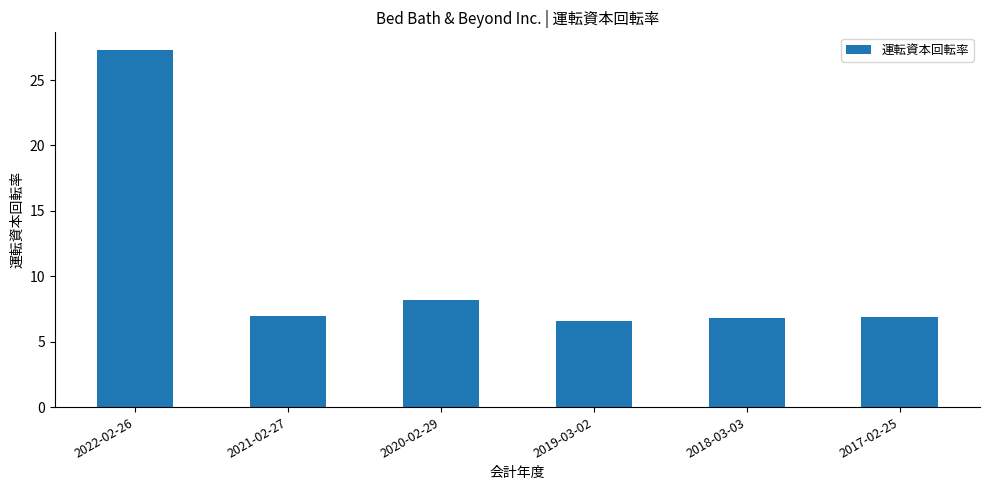

What is the minimum value shown in the chart?

6.6